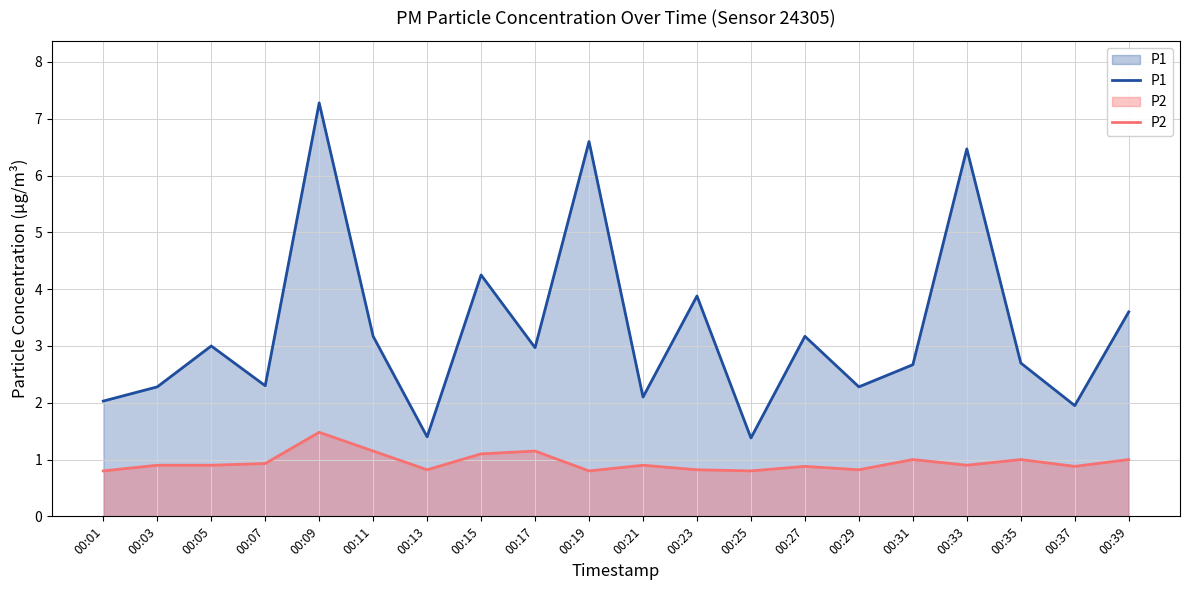

Count the number of data series in this chart.

2